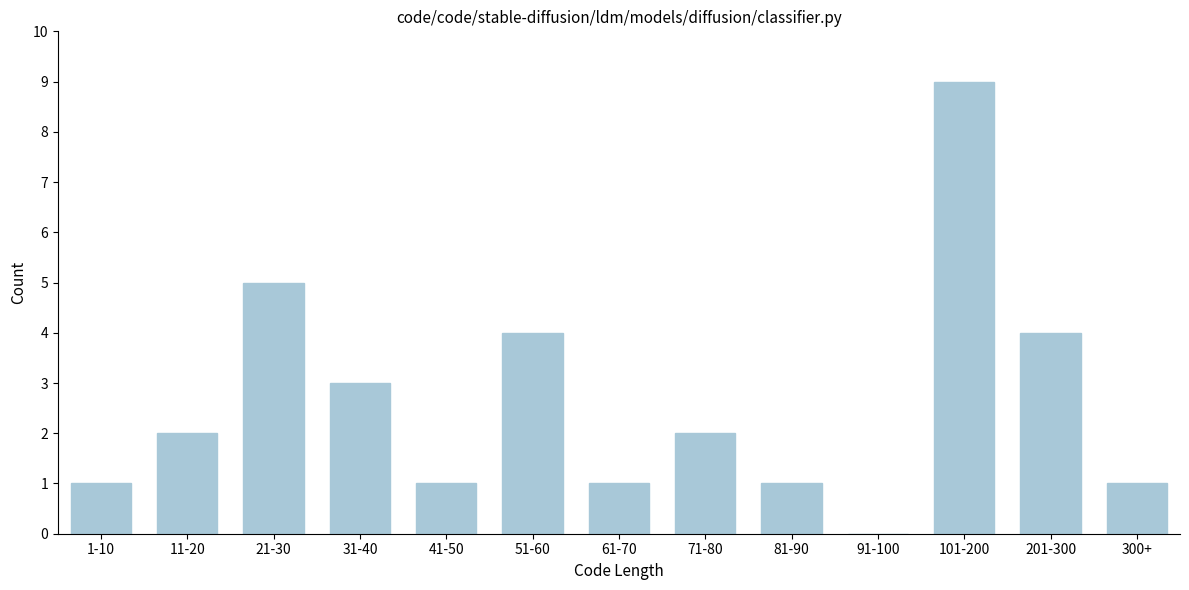

Reading right to left, transcribe all the data shown in this chart.

300+=1	201-300=4	101-200=9	91-100=0	81-90=1	71-80=2	61-70=1	51-60=4	41-50=1	31-40=3	21-30=5	11-20=2	1-10=1